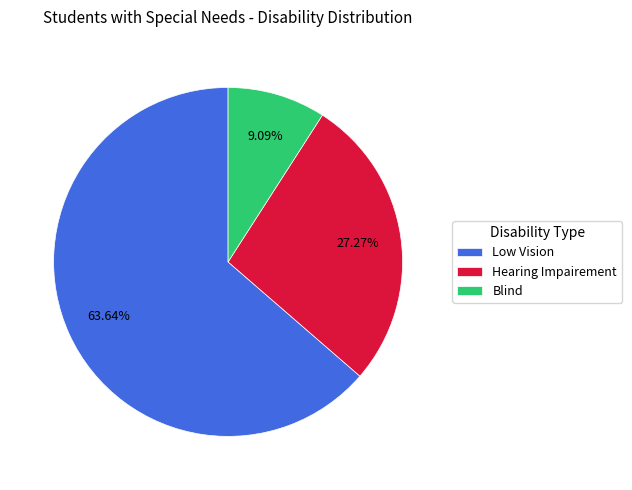

Is there any slice that represents more than half of the pie?

Yes